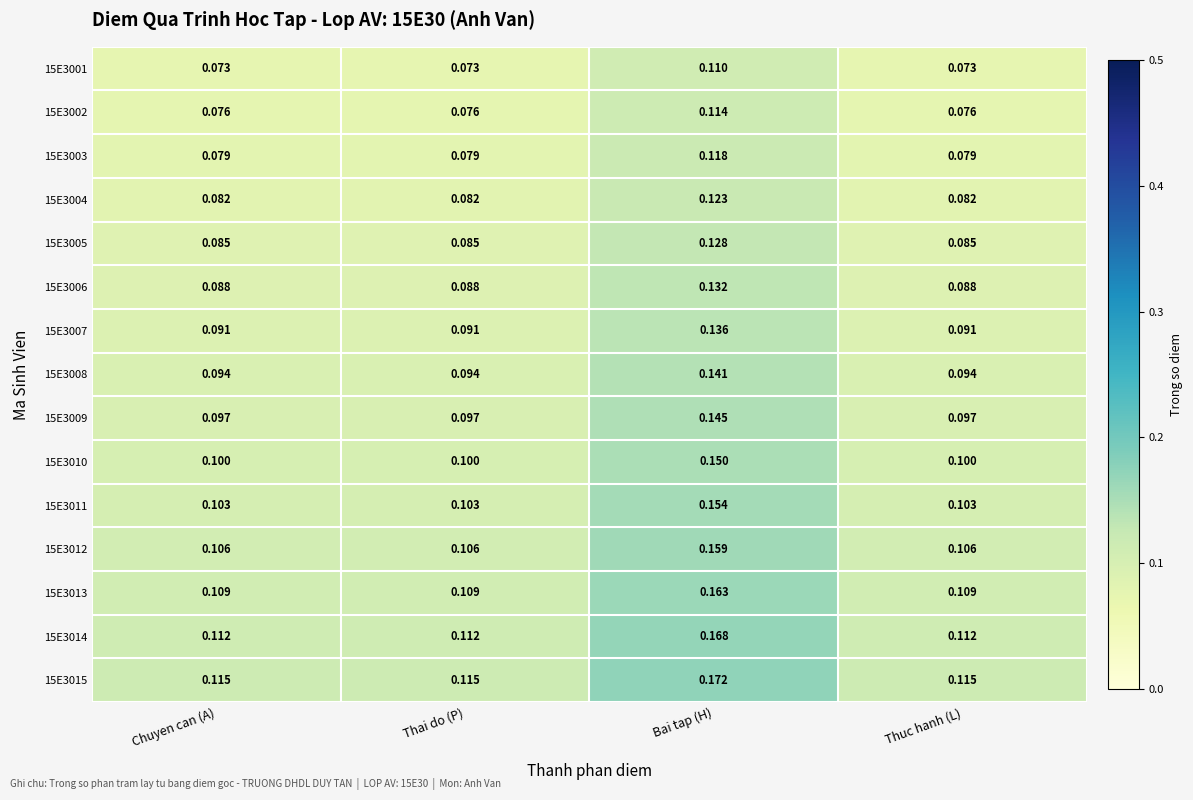

What is the minimum value shown in the chart?

0.1